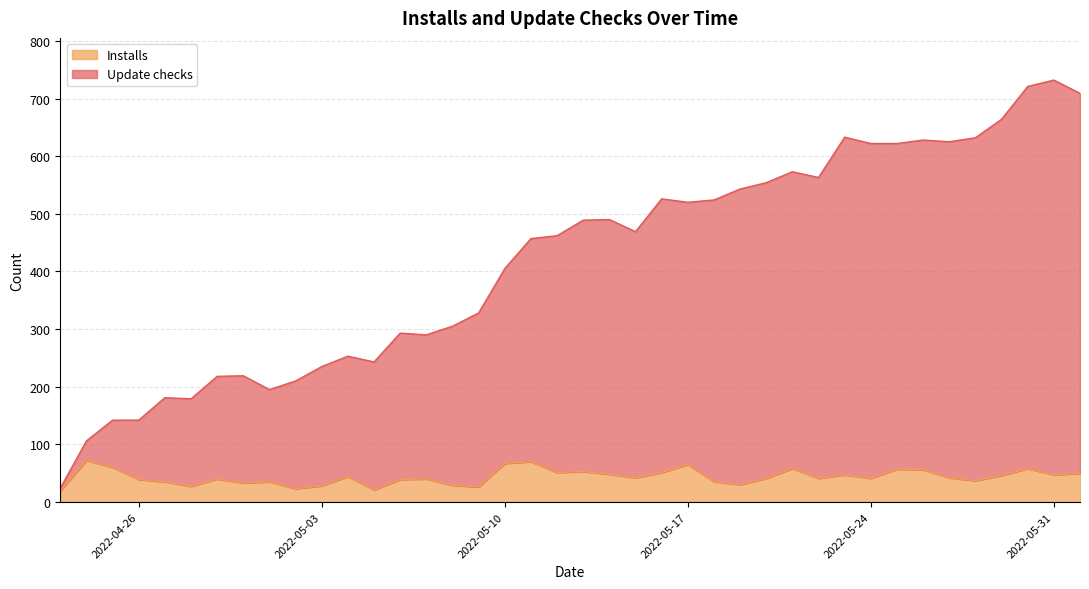

Reading left to right, extract all data points from this chart.

Update checks: 2022-04-23=24	2022-04-24=106	2022-04-25=142	2022-04-26=142	2022-04-27=181	2022-04-28=179	2022-04-29=218	2022-04-30=219	2022-05-01=195	2022-05-02=210	2022-05-03=235	2022-05-04=253	2022-05-05=243	2022-05-06=293	2022-05-07=290	2022-05-08=305	2022-05-09=328	2022-05-10=405	2022-05-11=457	2022-05-12=462	2022-05-13=489	2022-05-14=490	2022-05-15=469	2022-05-16=526	2022-05-17=520	2022-05-18=524	2022-05-19=543	2022-05-20=554	2022-05-21=573	2022-05-22=563	2022-05-23=633	2022-05-24=622	2022-05-25=622	2022-05-26=628	2022-05-27=625	2022-05-28=632	2022-05-29=664	2022-05-30=721	2022-05-31=732	2022-06-01=709
Installs: 2022-04-23=19	2022-04-24=72	2022-04-25=60	2022-04-26=39	2022-04-27=35	2022-04-28=27	2022-04-29=40	2022-04-30=33	2022-05-01=35	2022-05-02=23	2022-05-03=28	2022-05-04=44	2022-05-05=21	2022-05-06=39	2022-05-07=40	2022-05-08=29	2022-05-09=26	2022-05-10=67	2022-05-11=70	2022-05-12=51	2022-05-13=53	2022-05-14=48	2022-05-15=42	2022-05-16=51	2022-05-17=65	2022-05-18=35	2022-05-19=30	2022-05-20=41	2022-05-21=58	2022-05-22=41	2022-05-23=47	2022-05-24=41	2022-05-25=57	2022-05-26=56	2022-05-27=42	2022-05-28=37	2022-05-29=46	2022-05-30=58	2022-05-31=47	2022-06-01=50